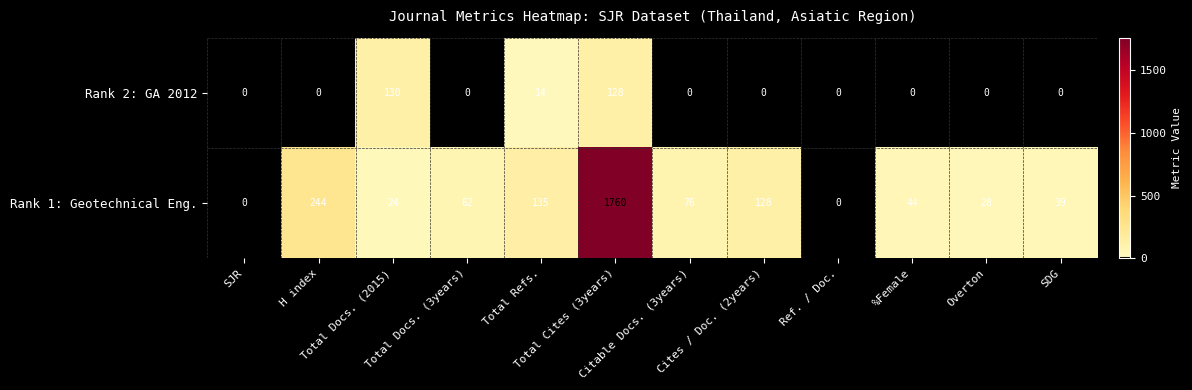

Count the number of categories in the chart.

12